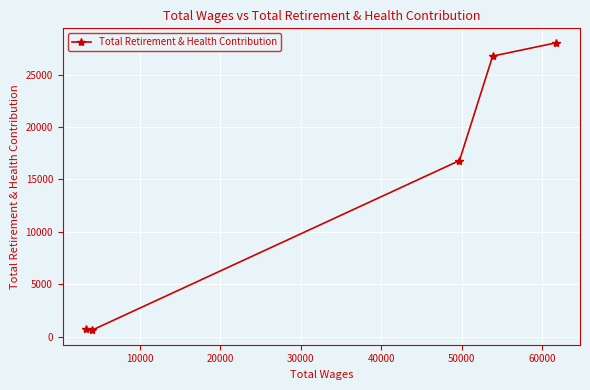

What is the sum of all values?

72933